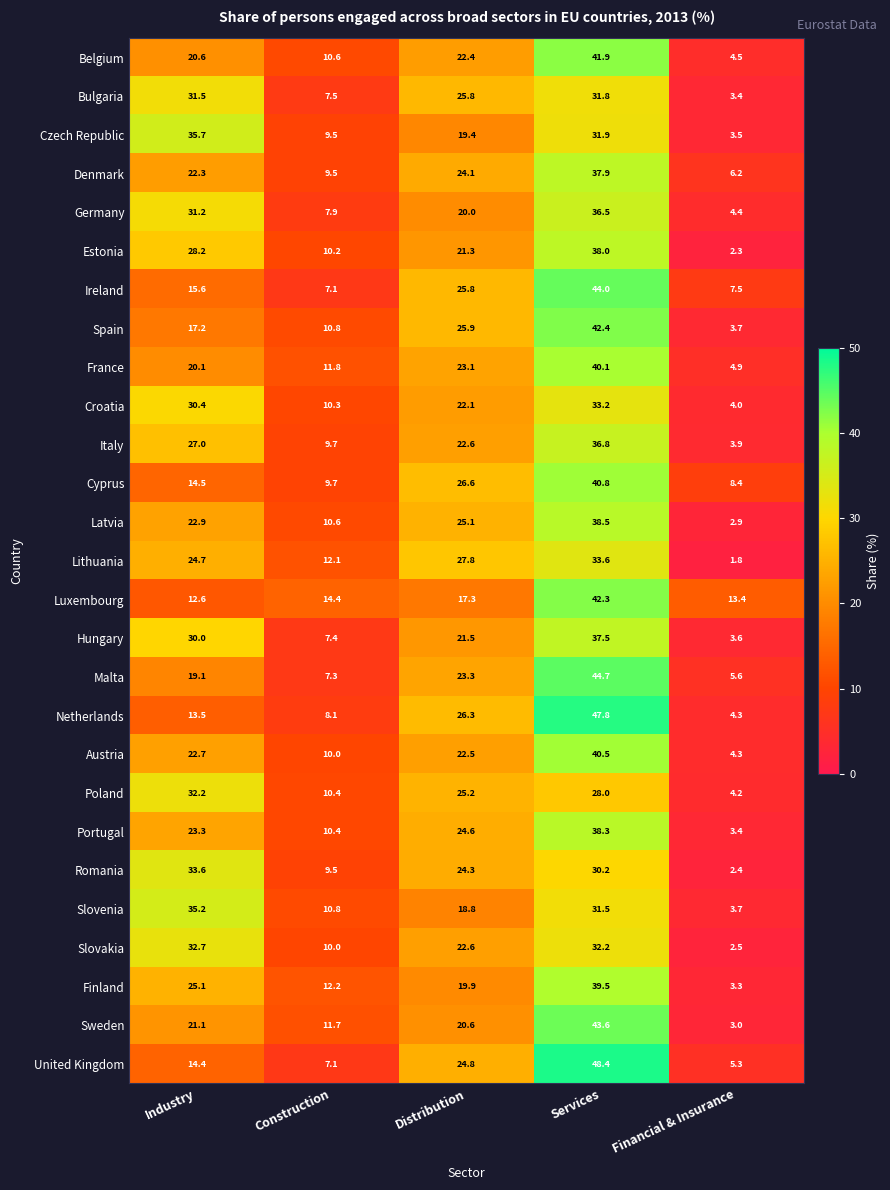

Which category has the highest value across all series?

Services